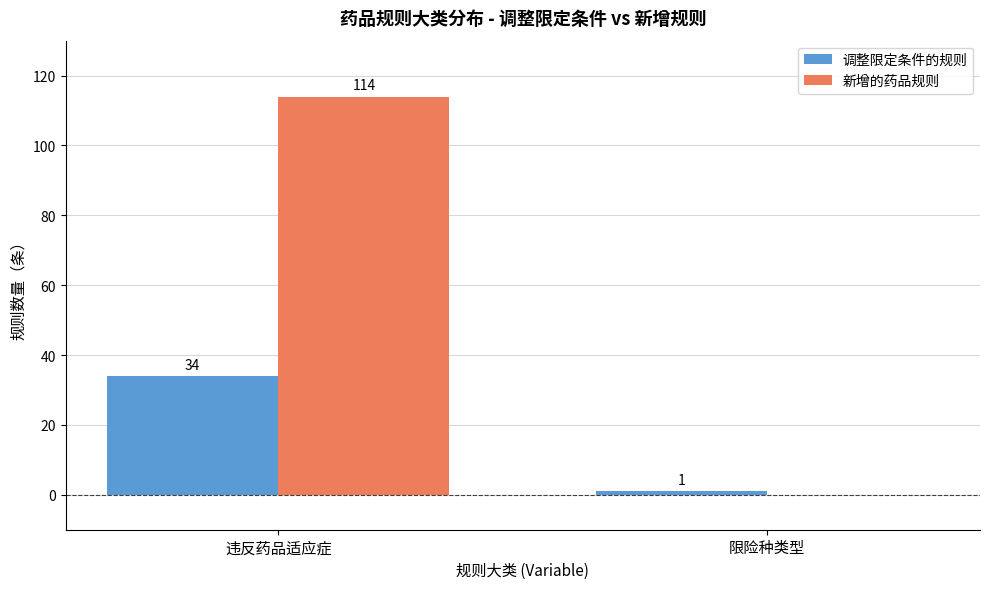

What is the difference between the 调整限定条件的规则 values at 违反药品适应症 and 限险种类型?

33